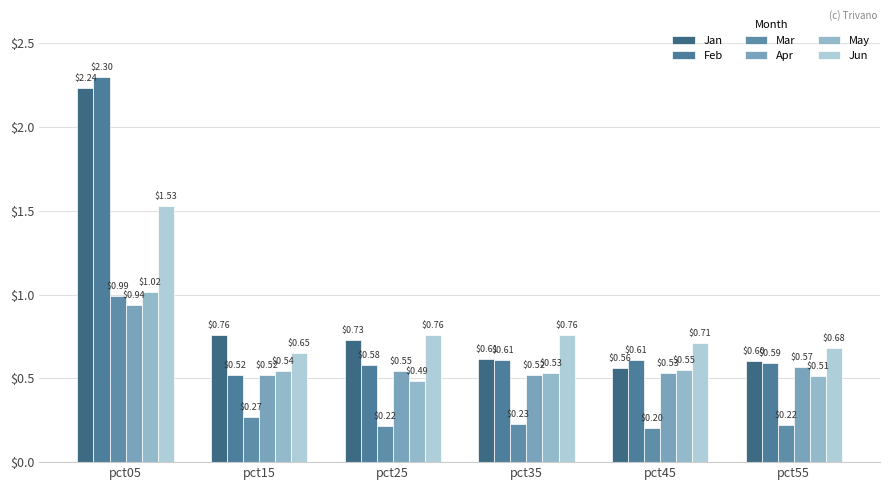

What is the sum of all Jan values?

5.5